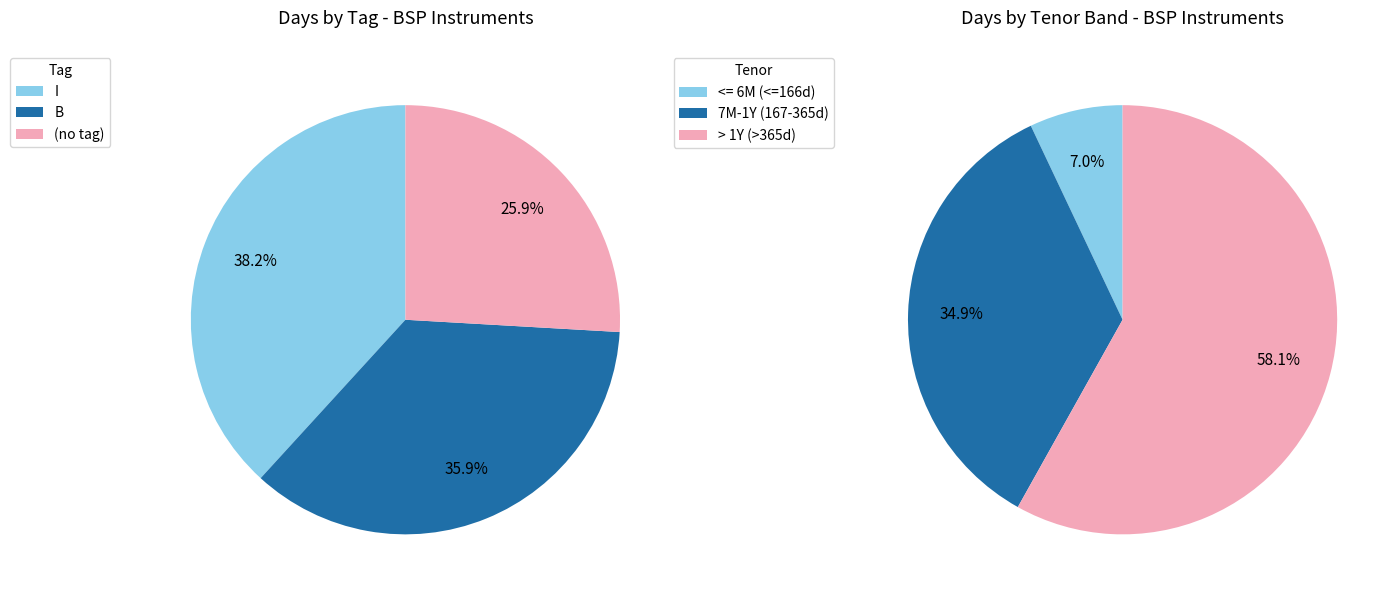

How many slices are in this pie chart?

3